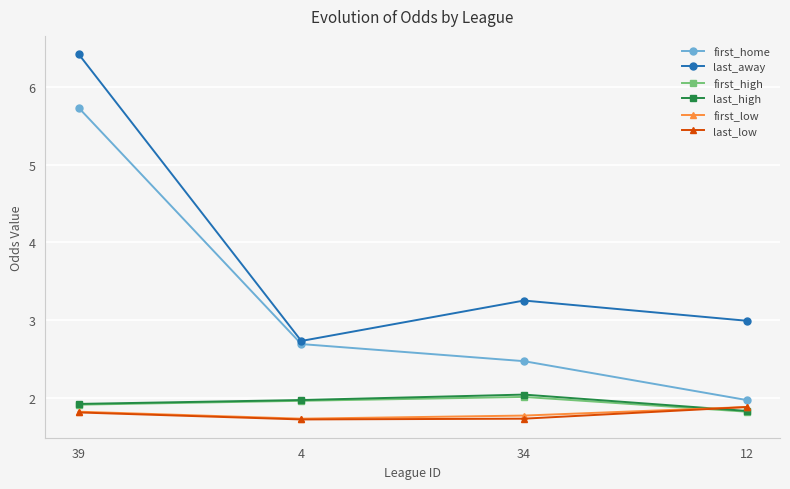

What is the smallest value displayed?

1.7